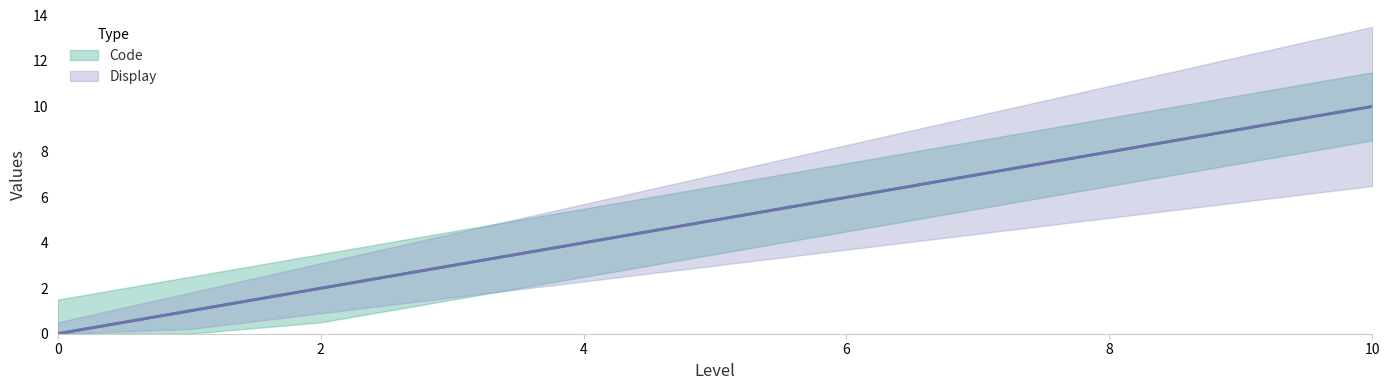

At which label is Code closest to 5?

5